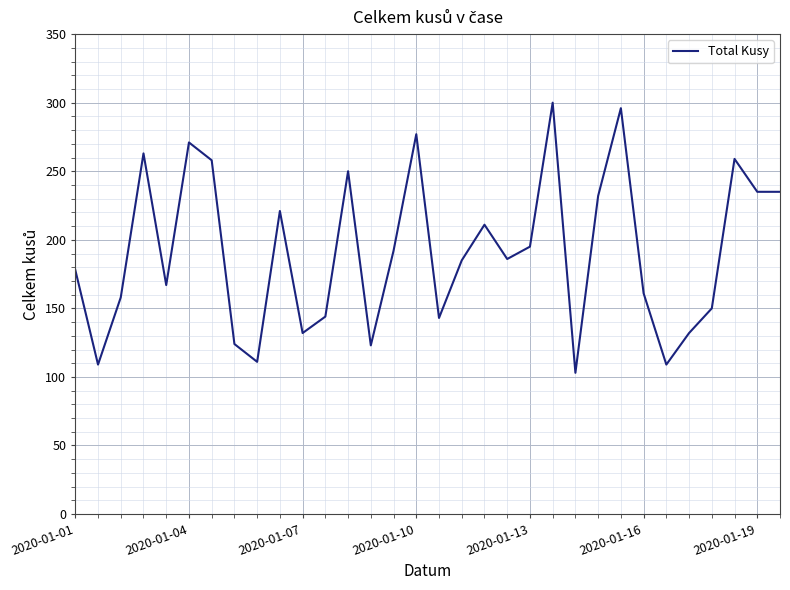

What is the difference between the maximum and minimum values?

197